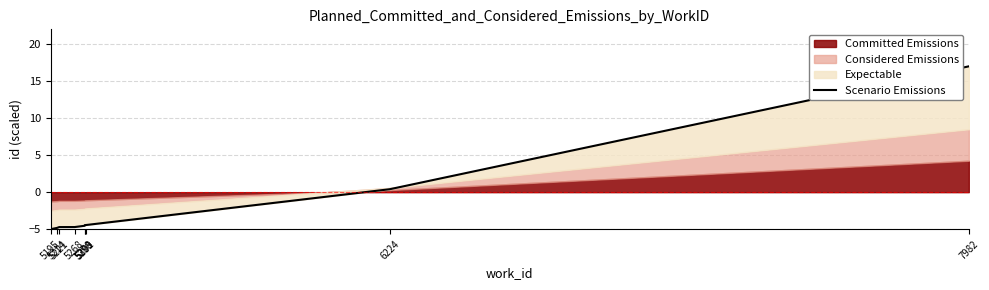

At which label is the value closest to 6?

6224